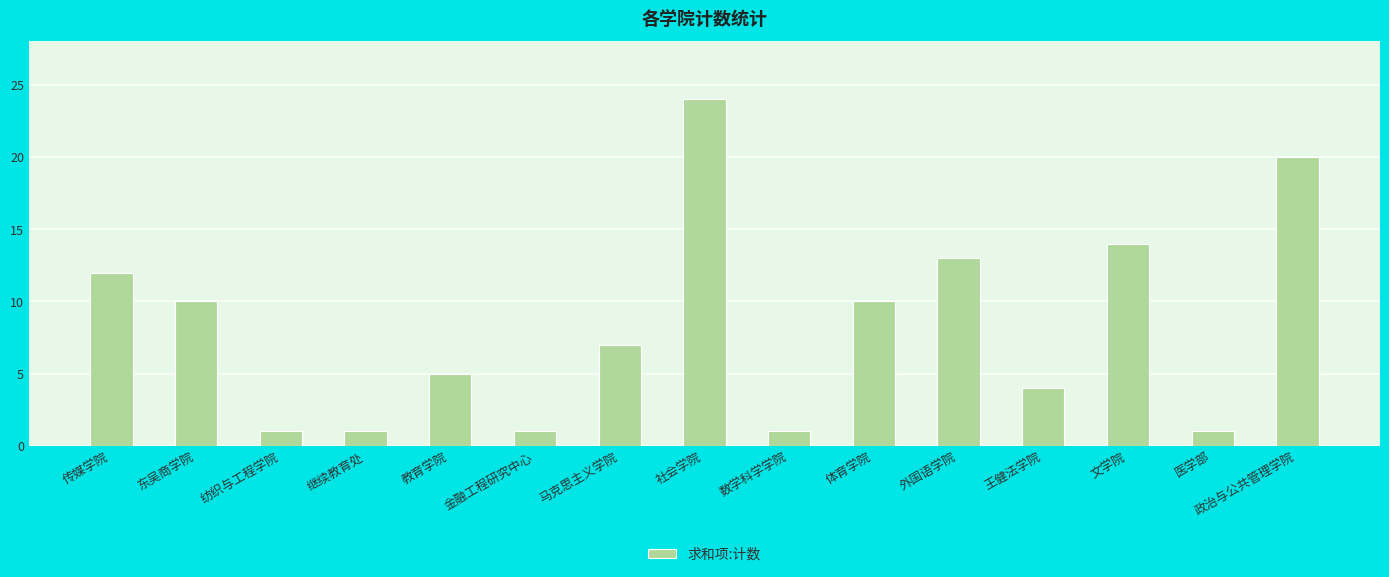

Which category has the highest value across all series?

社会学院